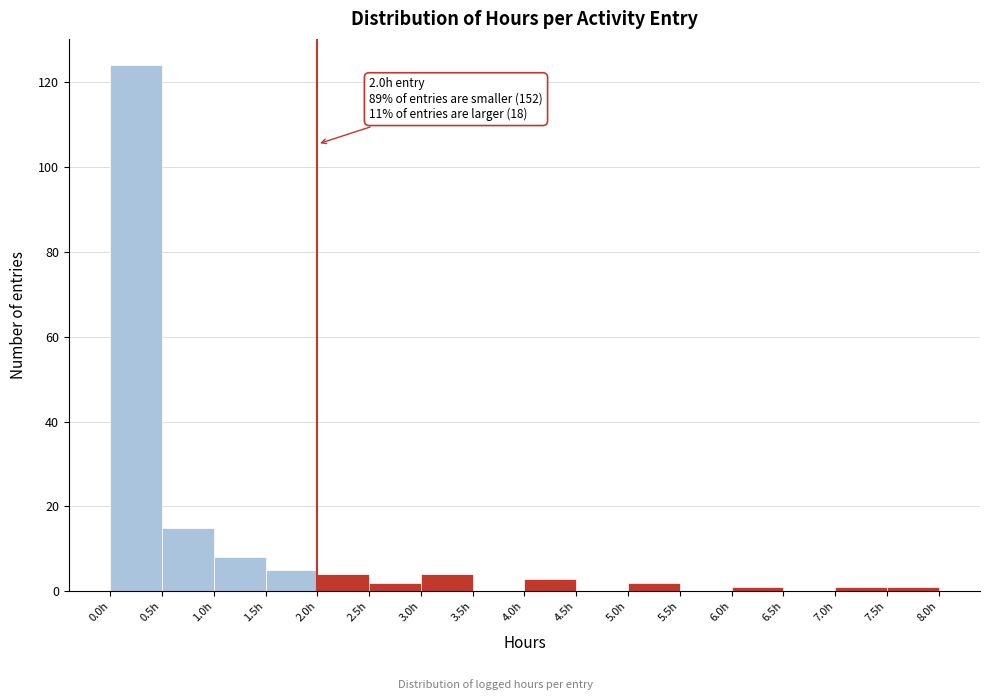

Which range on the x-axis has the tallest bar?

0.0 to 0.5